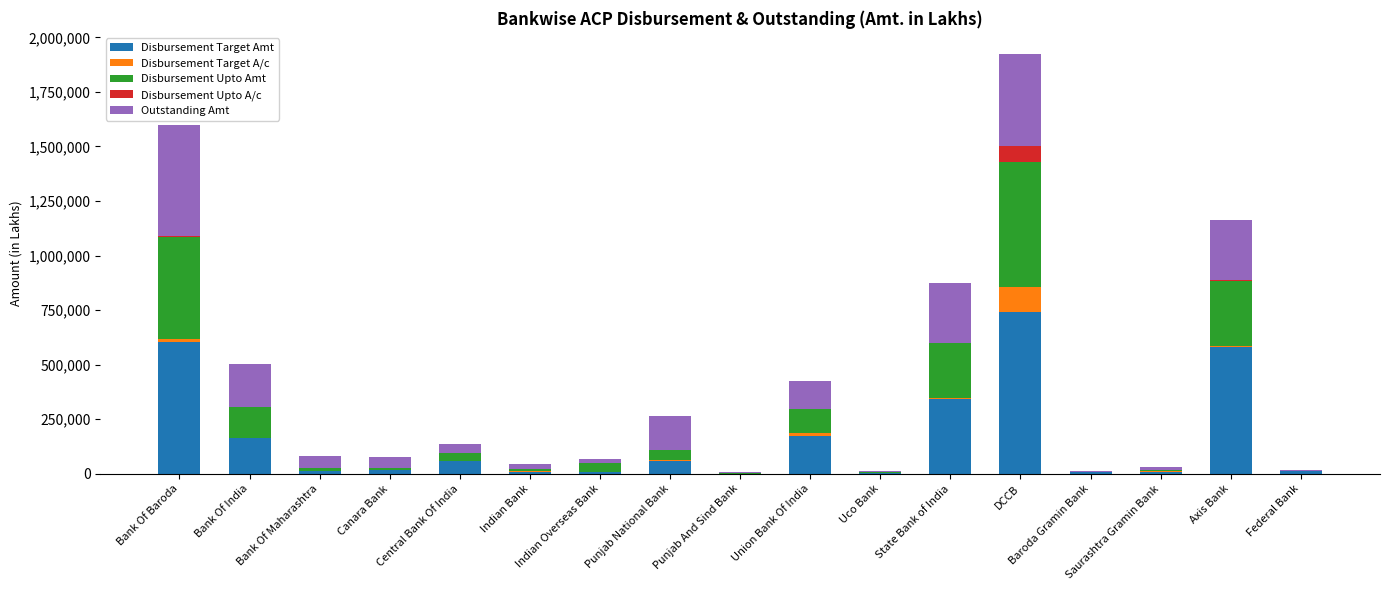

Count the number of data series in this chart.

5